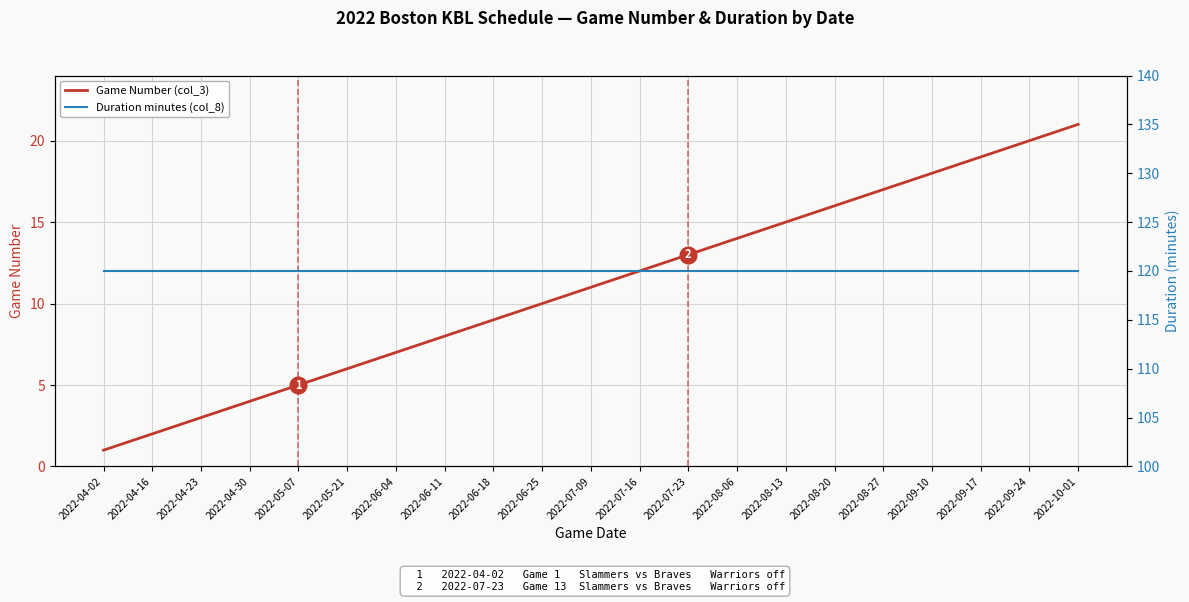

What are all the series names shown in the legend?

Game Number (col_3), Duration minutes (col_8)